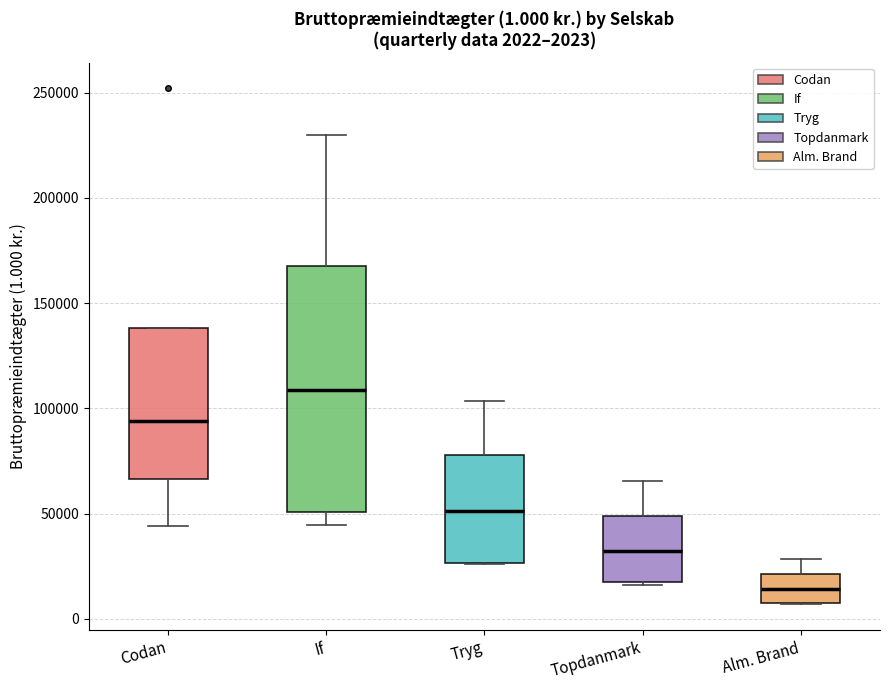

Comparing the boxes themselves (not the whiskers), which one is the tallest?

If